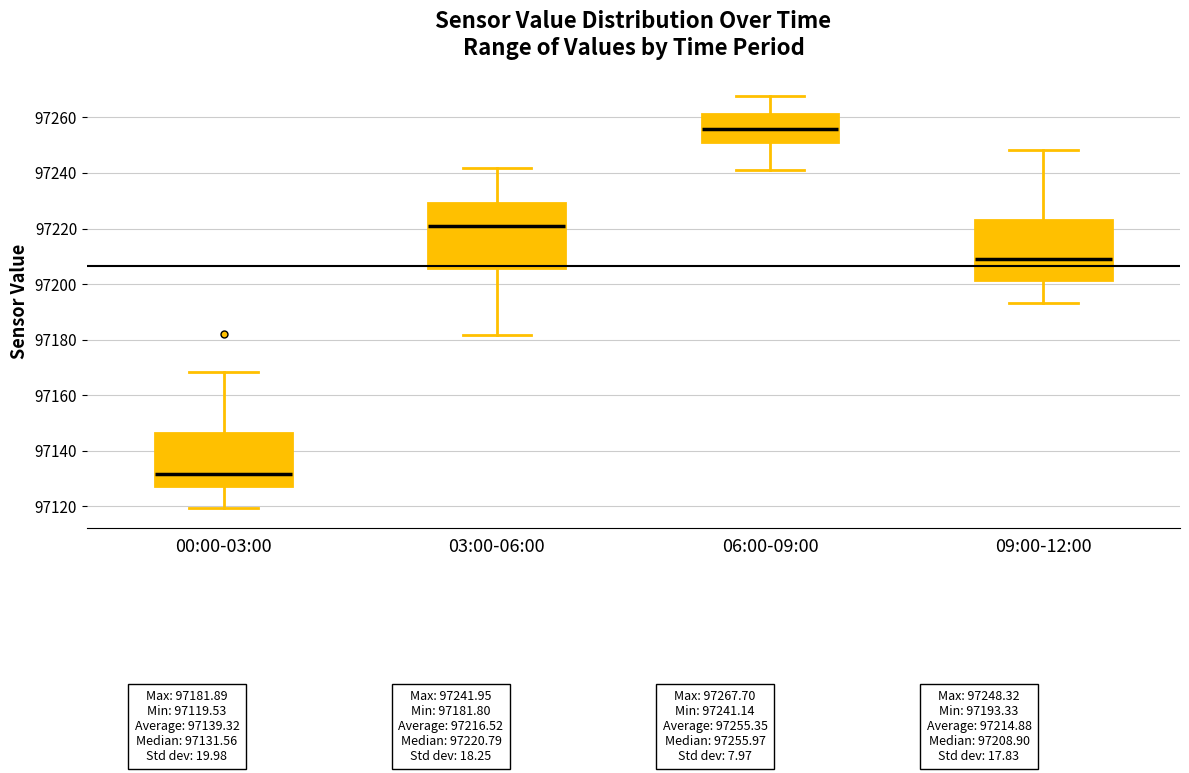

Reading left to right, read every box against the y-axis: the position of its median line, the range the box covers, and the ends of its whiskers. The values are not printed on the chart, so give them approximately, as read against the axis.

00:00-03:00: median 97132, box 97128 to 97146, whiskers 97120 to 97168
03:00-06:00: median 97220, box 97206 to 97230, whiskers 97182 to 97242
06:00-09:00: median 97256, box 97252 to 97262, whiskers 97242 to 97268
09:00-12:00: median 97208, box 97202 to 97224, whiskers 97194 to 97248